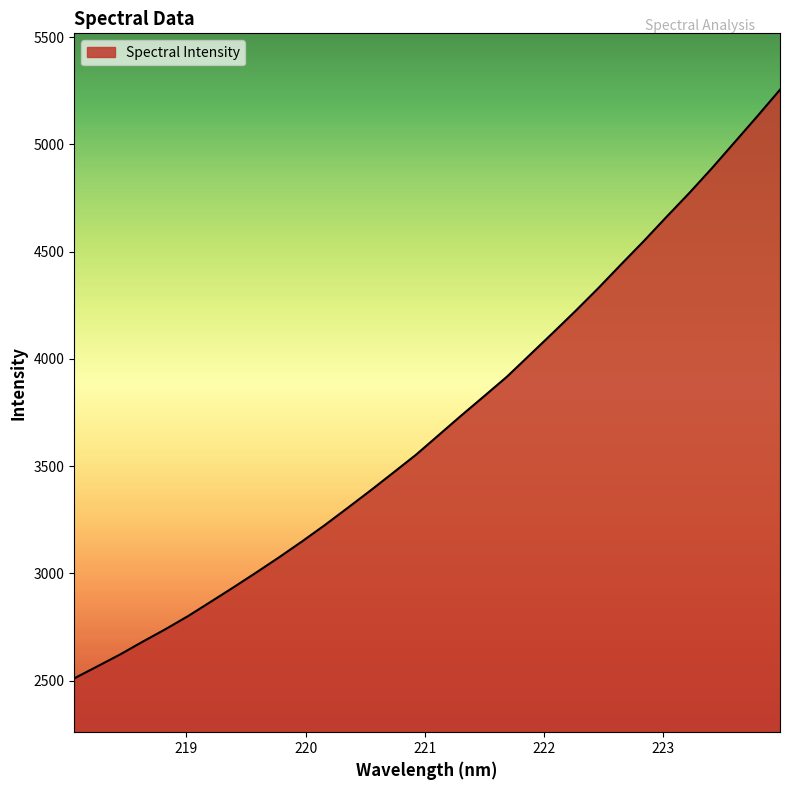

Does the chart display data point markers on the line(s)?

No